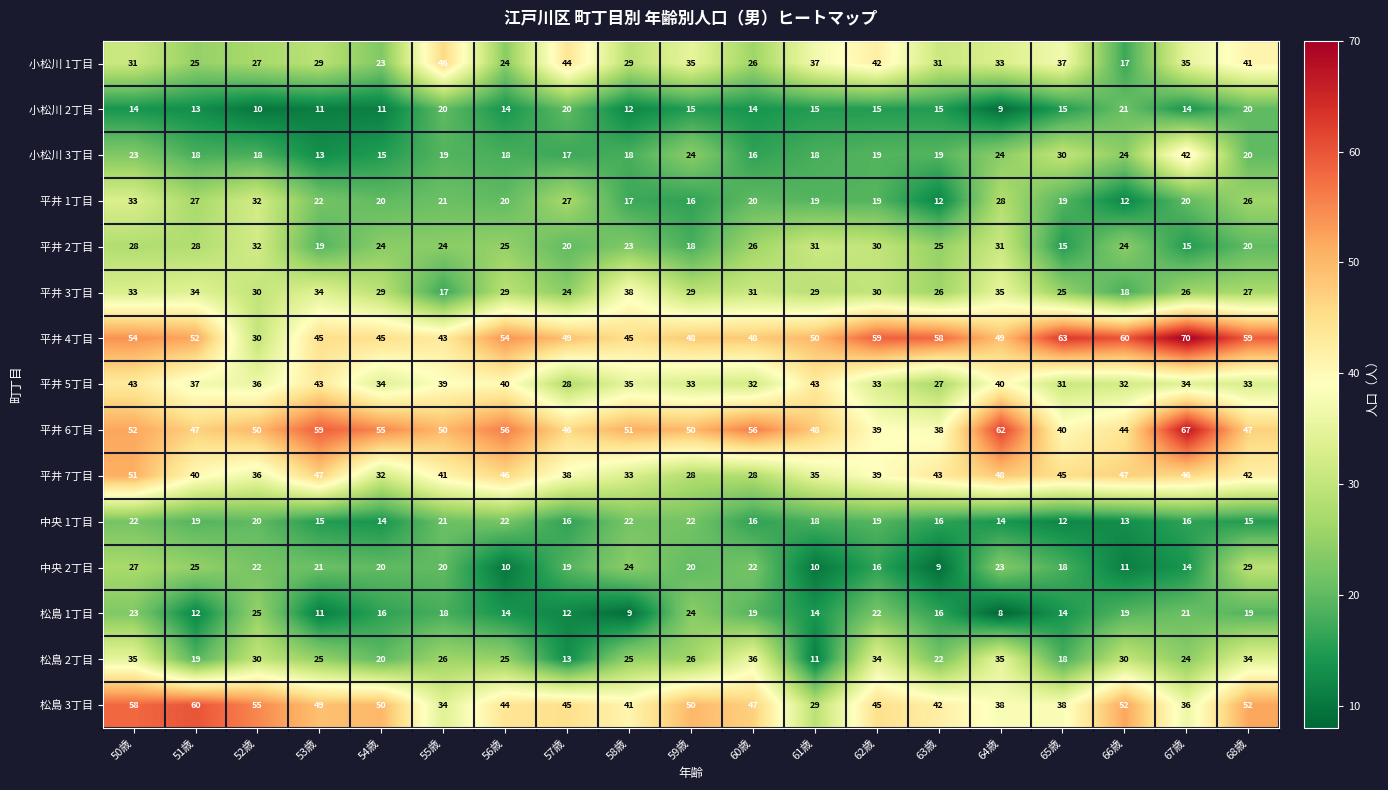

What is the total value across all series at 64歳?

477